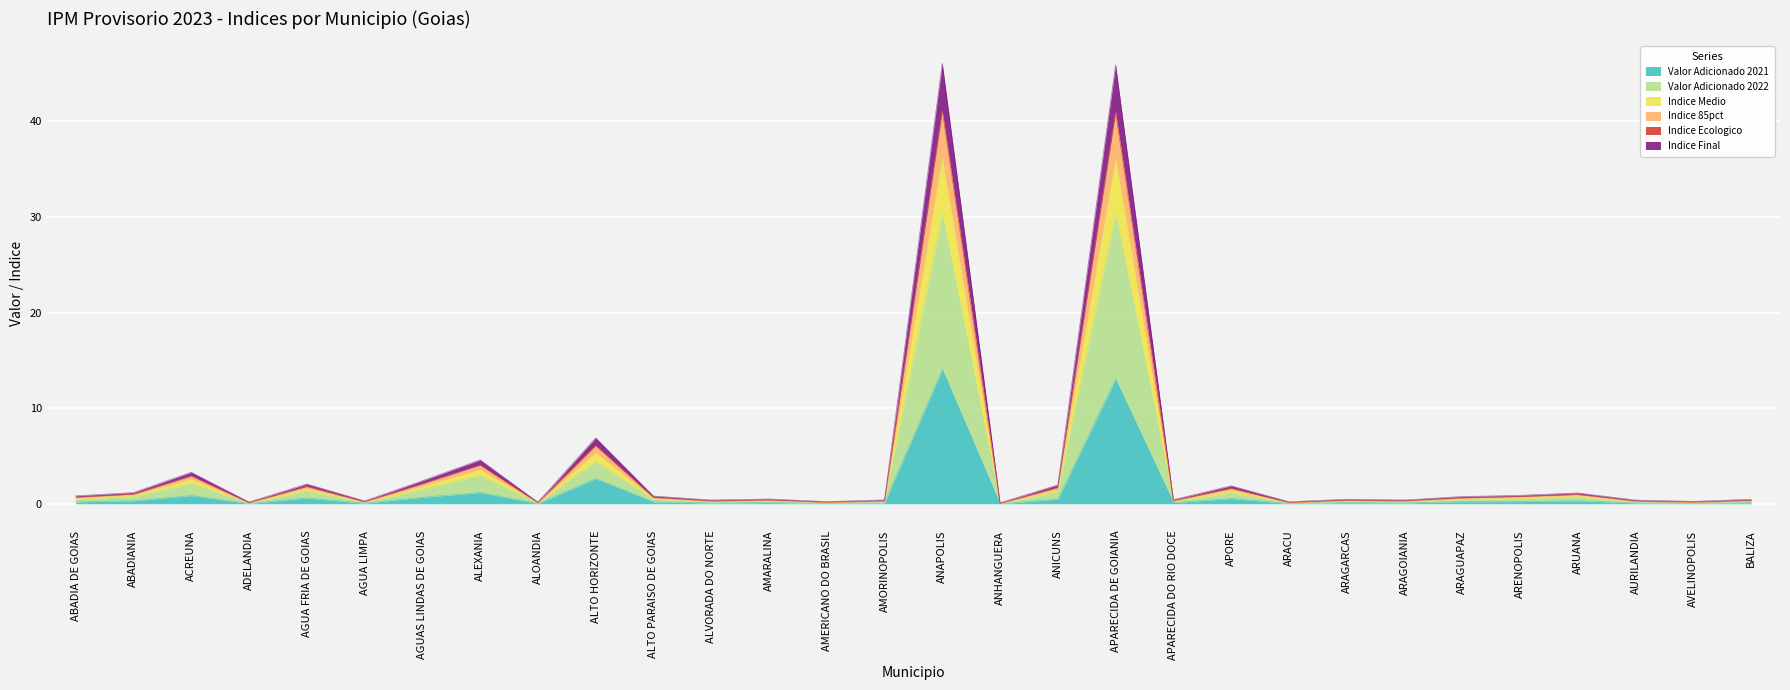

True or false: Valor Adicionado 2021 and Indice 85pct intersect in this chart.

False